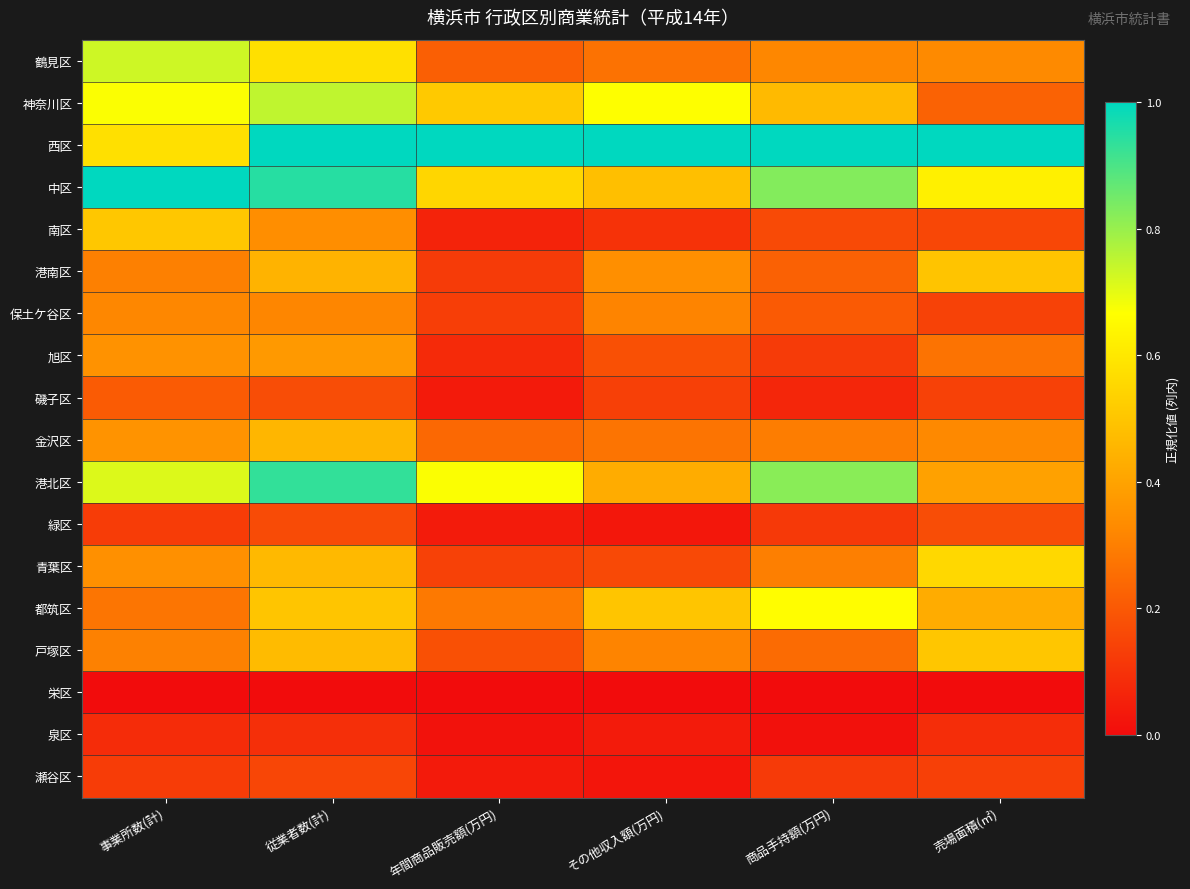

Reading left to right, what are all the values shown in this chart?

鶴見区: 事業所数(計)=0.7	従業者数(計)=0.6	年間商品販売額(万円)=0.2	その他収入額(万円)=0.3	商品手持額(万円)=0.3	売場面積(㎡)=0.3
神奈川区: 事業所数(計)=0.7	従業者数(計)=0.7	年間商品販売額(万円)=0.5	その他収入額(万円)=0.7	商品手持額(万円)=0.5	売場面積(㎡)=0.2
西区: 事業所数(計)=0.6	従業者数(計)=1.0	年間商品販売額(万円)=1.0	その他収入額(万円)=1.0	商品手持額(万円)=1.0	売場面積(㎡)=1.0
中区: 事業所数(計)=1.0	従業者数(計)=0.9	年間商品販売額(万円)=0.5	その他収入額(万円)=0.5	商品手持額(万円)=0.8	売場面積(㎡)=0.6
南区: 事業所数(計)=0.5	従業者数(計)=0.3	年間商品販売額(万円)=0.1	その他収入額(万円)=0.1	商品手持額(万円)=0.2	売場面積(㎡)=0.2
港南区: 事業所数(計)=0.3	従業者数(計)=0.4	年間商品販売額(万円)=0.1	その他収入額(万円)=0.3	商品手持額(万円)=0.2	売場面積(㎡)=0.5
保土ケ谷区: 事業所数(計)=0.3	従業者数(計)=0.3	年間商品販売額(万円)=0.1	その他収入額(万円)=0.3	商品手持額(万円)=0.2	売場面積(㎡)=0.1
旭区: 事業所数(計)=0.4	従業者数(計)=0.4	年間商品販売額(万円)=0.1	その他収入額(万円)=0.2	商品手持額(万円)=0.1	売場面積(㎡)=0.3
磯子区: 事業所数(計)=0.2	従業者数(計)=0.2	年間商品販売額(万円)=0.0	その他収入額(万円)=0.1	商品手持額(万円)=0.1	売場面積(㎡)=0.1
金沢区: 事業所数(計)=0.4	従業者数(計)=0.5	年間商品販売額(万円)=0.2	その他収入額(万円)=0.3	商品手持額(万円)=0.3	売場面積(㎡)=0.3
港北区: 事業所数(計)=0.7	従業者数(計)=0.9	年間商品販売額(万円)=0.7	その他収入額(万円)=0.4	商品手持額(万円)=0.8	売場面積(㎡)=0.4
緑区: 事業所数(計)=0.1	従業者数(計)=0.2	年間商品販売額(万円)=0.0	その他収入額(万円)=0.0	商品手持額(万円)=0.1	売場面積(㎡)=0.2
青葉区: 事業所数(計)=0.3	従業者数(計)=0.5	年間商品販売額(万円)=0.1	その他収入額(万円)=0.2	商品手持額(万円)=0.3	売場面積(㎡)=0.6
都筑区: 事業所数(計)=0.3	従業者数(計)=0.5	年間商品販売額(万円)=0.3	その他収入額(万円)=0.5	商品手持額(万円)=0.7	売場面積(㎡)=0.4
戸塚区: 事業所数(計)=0.3	従業者数(計)=0.5	年間商品販売額(万円)=0.2	その他収入額(万円)=0.3	商品手持額(万円)=0.2	売場面積(㎡)=0.5
栄区: 事業所数(計)=0.0	従業者数(計)=0.0	年間商品販売額(万円)=0.0	その他収入額(万円)=0.0	商品手持額(万円)=0.0	売場面積(㎡)=0.0
泉区: 事業所数(計)=0.1	従業者数(計)=0.1	年間商品販売額(万円)=0.0	その他収入額(万円)=0.0	商品手持額(万円)=0.0	売場面積(㎡)=0.1
瀬谷区: 事業所数(計)=0.1	従業者数(計)=0.2	年間商品販売額(万円)=0.0	その他収入額(万円)=0.0	商品手持額(万円)=0.1	売場面積(㎡)=0.1